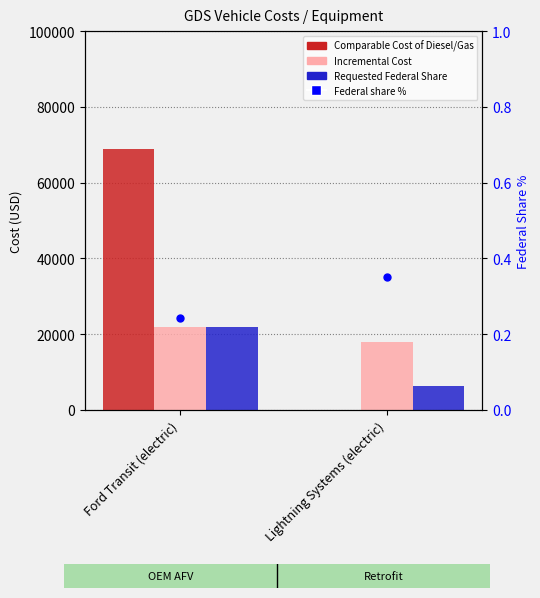

What is the total value across all series at Ford Transit (electric)?

112990.2